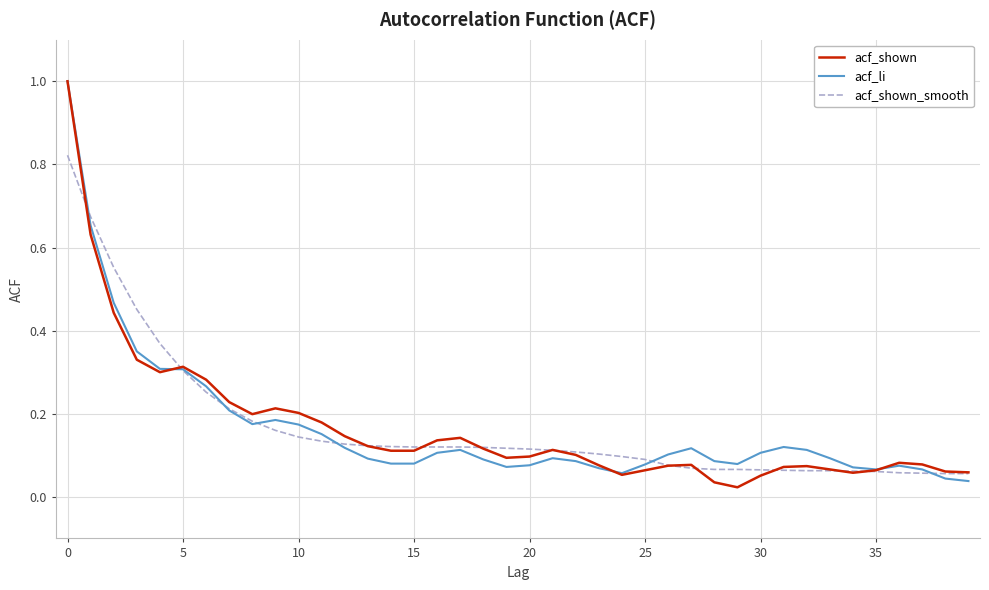

Which series has the largest total across all categories?

acf_shown_smooth